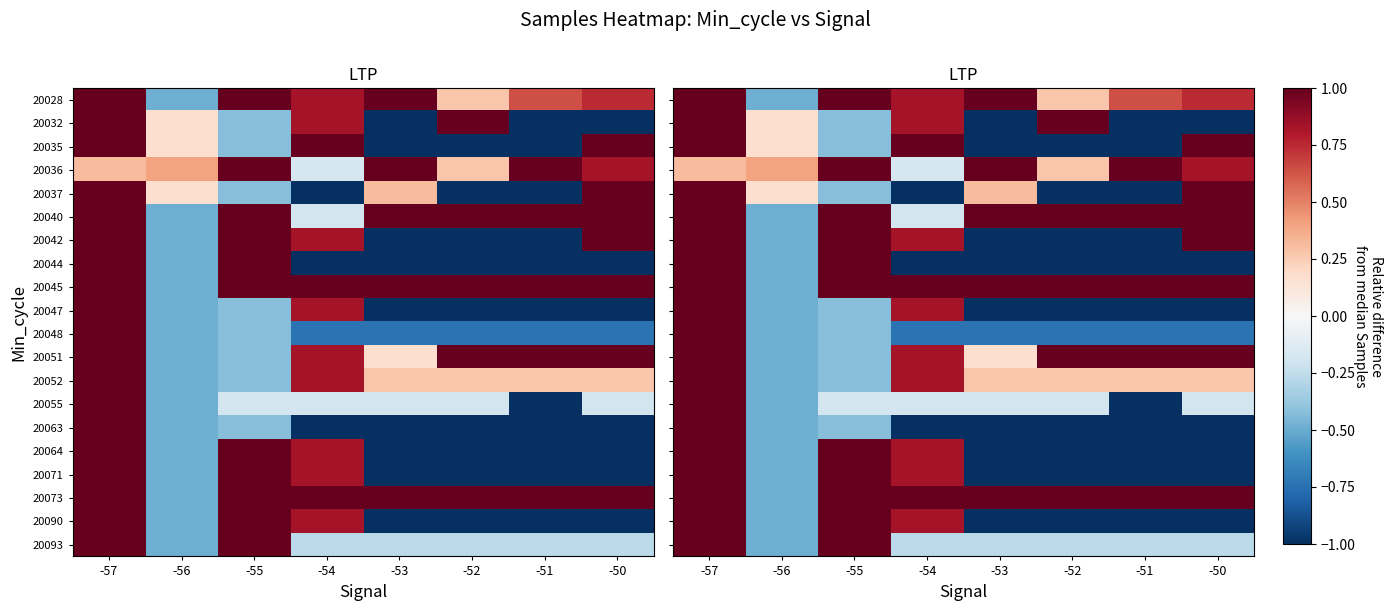

Which category has the highest value across all series?

-54